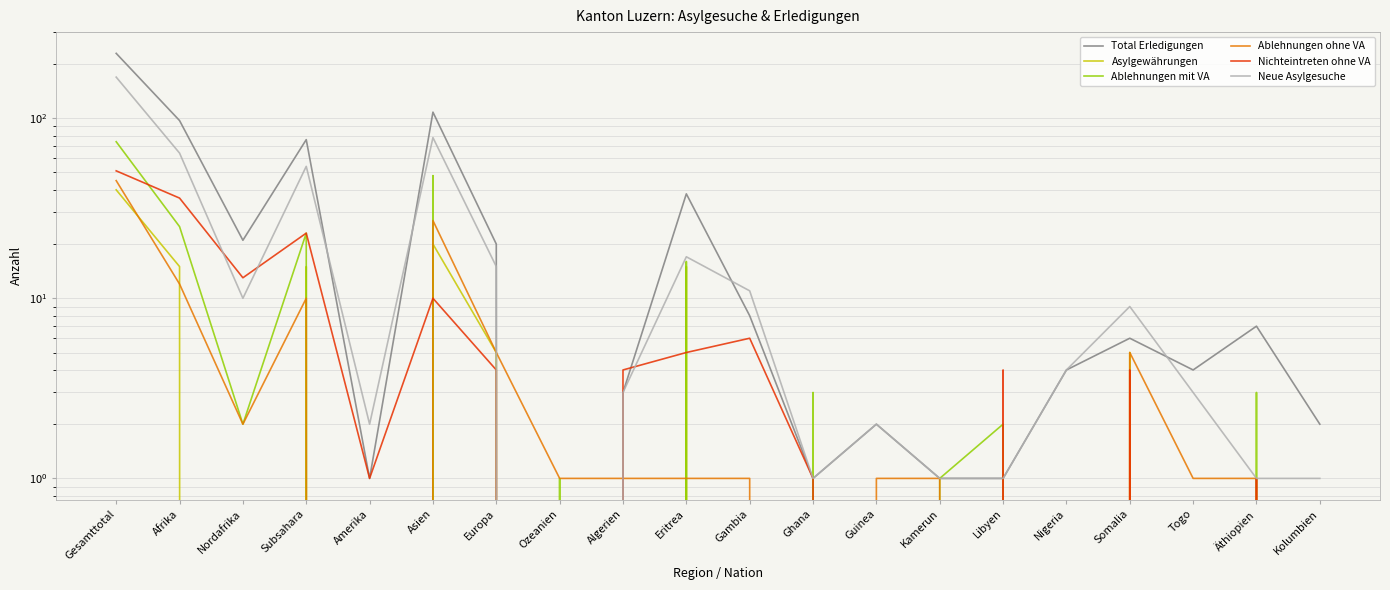

Reading left to right, extract all data points from this chart.

Total Erledigungen: Gesamttotal=229	Afrika=97	Nordafrika=21	Subsahara=76	Amerika=1	Asien=108	Europa=20	Ozeanien=0	Algerien=3	Eritrea=38	Gambia=8	Ghana=1	Guinea=2	Kamerun=1	Libyen=1	Nigeria=4	Somalia=6	Togo=4	Äthiopien=7	Kolumbien=2
Asylgewährungen: Gesamttotal=40	Afrika=15	Nordafrika=0	Subsahara=15	Amerika=0	Asien=20	Europa=5	Ozeanien=0	Algerien=0	Eritrea=15	Gambia=0	Ghana=0	Guinea=0	Kamerun=0	Libyen=0	Nigeria=0	Somalia=5	Togo=0	Äthiopien=0	Kolumbien=0
Ablehnungen mit VA: Gesamttotal=74	Afrika=25	Nordafrika=2	Subsahara=23	Amerika=0	Asien=48	Europa=0	Ozeanien=1	Algerien=0	Eritrea=16	Gambia=0	Ghana=3	Guinea=0	Kamerun=1	Libyen=2	Nigeria=0	Somalia=0	Togo=0	Äthiopien=3	Kolumbien=0
Ablehnungen ohne VA: Gesamttotal=45	Afrika=12	Nordafrika=2	Subsahara=10	Amerika=0	Asien=27	Europa=5	Ozeanien=1	Algerien=1	Eritrea=1	Gambia=1	Ghana=0	Guinea=1	Kamerun=1	Libyen=0	Nigeria=0	Somalia=5	Togo=1	Äthiopien=1	Kolumbien=0
Nichteintreten ohne VA: Gesamttotal=51	Afrika=36	Nordafrika=13	Subsahara=23	Amerika=1	Asien=10	Europa=4	Ozeanien=0	Algerien=4	Eritrea=5	Gambia=6	Ghana=1	Guinea=0	Kamerun=0	Libyen=4	Nigeria=0	Somalia=4	Togo=0	Äthiopien=1	Kolumbien=0
Neue Asylgesuche: Gesamttotal=169	Afrika=64	Nordafrika=10	Subsahara=54	Amerika=2	Asien=78	Europa=15	Ozeanien=0	Algerien=3	Eritrea=17	Gambia=11	Ghana=1	Guinea=2	Kamerun=1	Libyen=1	Nigeria=4	Somalia=9	Togo=3	Äthiopien=1	Kolumbien=1